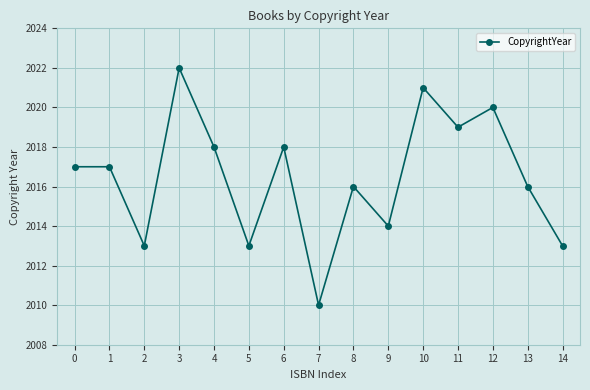

What is the minimum value shown in the chart?

2010